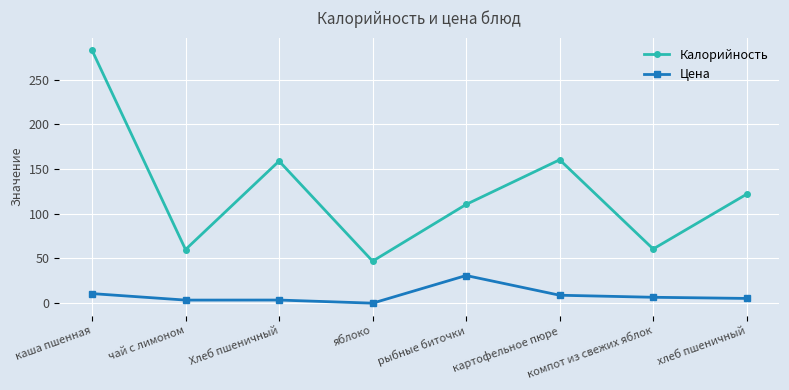

What is the label of the 6th point from the left?

картофельное пюре